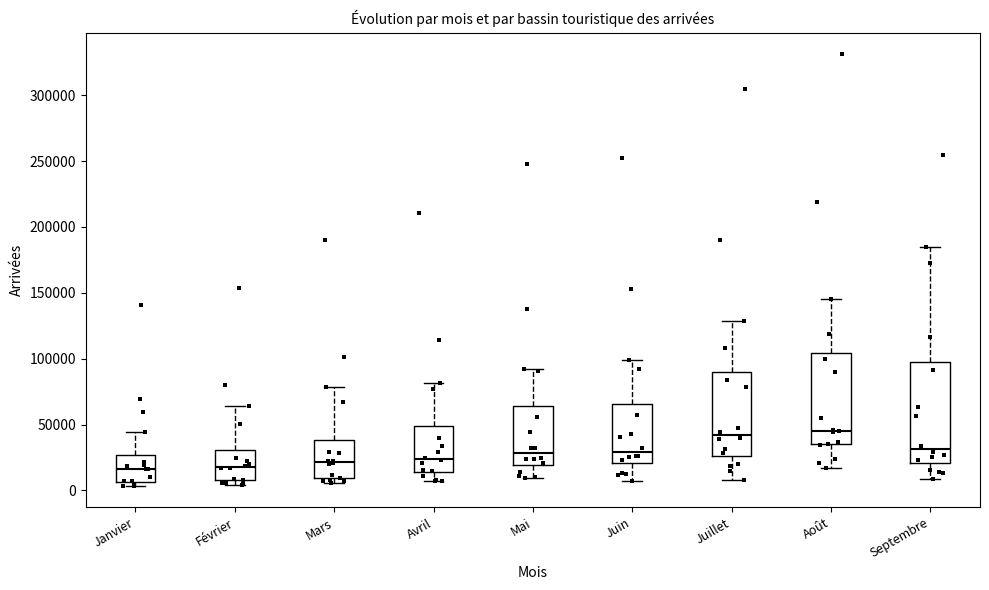

Reading left to right, transcribe this box plot: for each box, give where its median line is, the range the box spans, and where its two whiskers end, as read against the y-axis. The values are not printed on the chart, so give them approximately, as read against the axis.

Janvier: median 15000, box 5000 to 25000, whiskers 5000 (just below the box's lower edge) to 45000
Février: median 20000, box 10000 to 30000, whiskers 5000 to 65000
Mars: median 20000, box 10000 to 40000, whiskers 5000 to 80000
Avril: median 25000, box 15000 to 50000, whiskers 5000 to 80000
Mai: median 30000, box 20000 to 65000, whiskers 10000 to 90000
Juin: median 30000, box 20000 to 65000, whiskers 5000 to 100000
Juillet: median 40000, box 25000 to 90000, whiskers 10000 to 130000
Août: median 45000, box 35000 to 105000, whiskers 15000 to 145000
Septembre: median 30000, box 20000 to 100000, whiskers 10000 to 185000